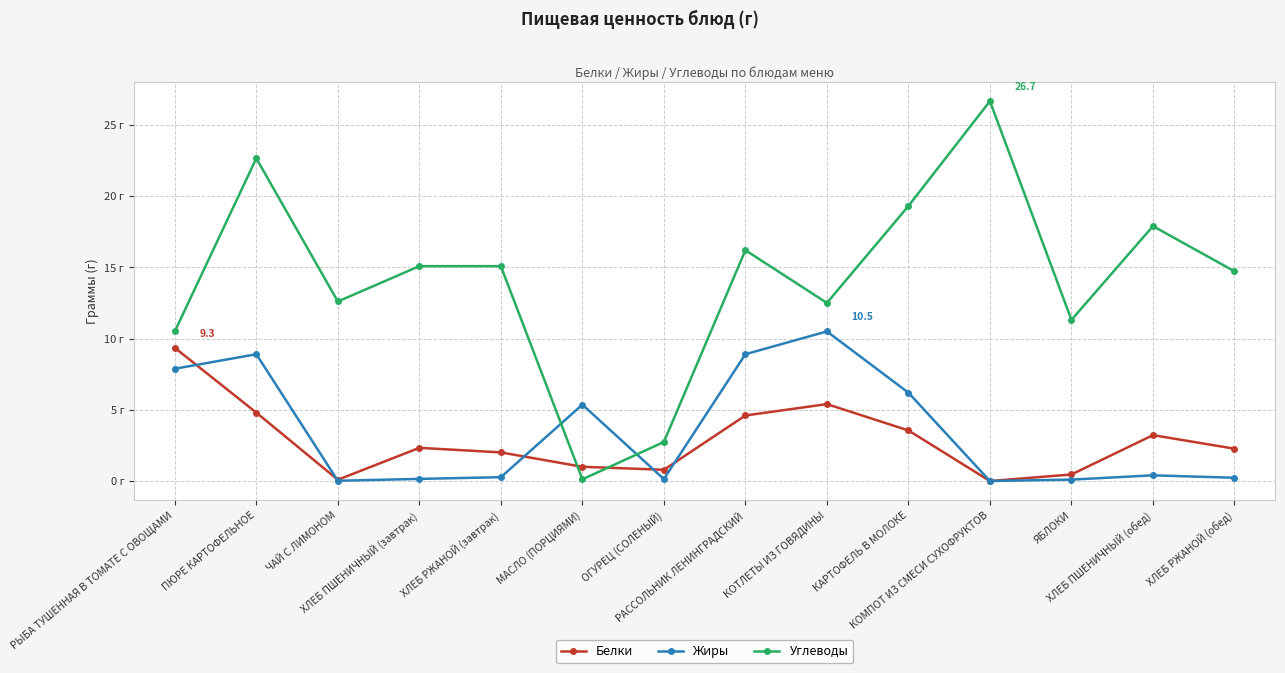

What is the difference between the highest and lowest values at ЧАЙ С ЛИМОНОМ?

12.6